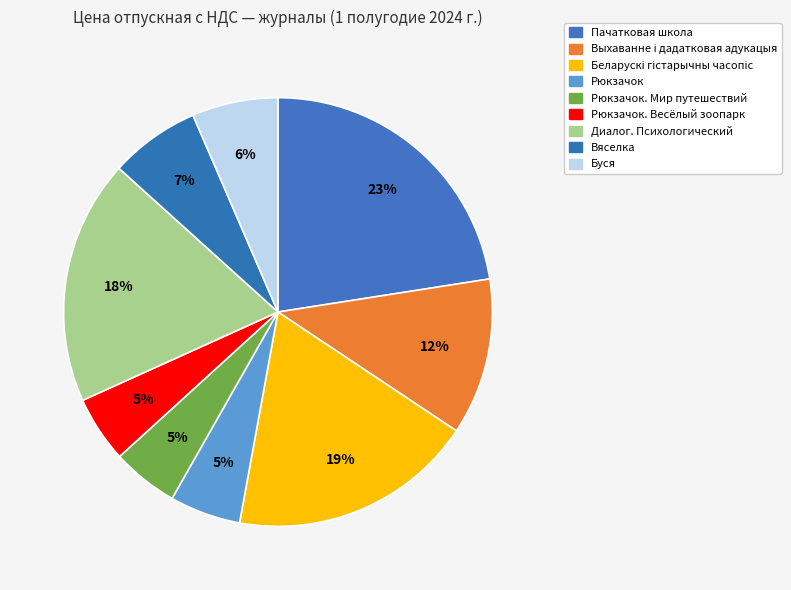

Rank the categories by value from lowest to highest.

Рюкзачок. Мир путешествий, Рюкзачок. Весёлый зоопарк, Рюкзачок, Буся, Вяселка, Выхаванне і дадатковая адукацыя, Диалог. Психологический, Беларускі гістарычны часопіс, Пачатковая школа